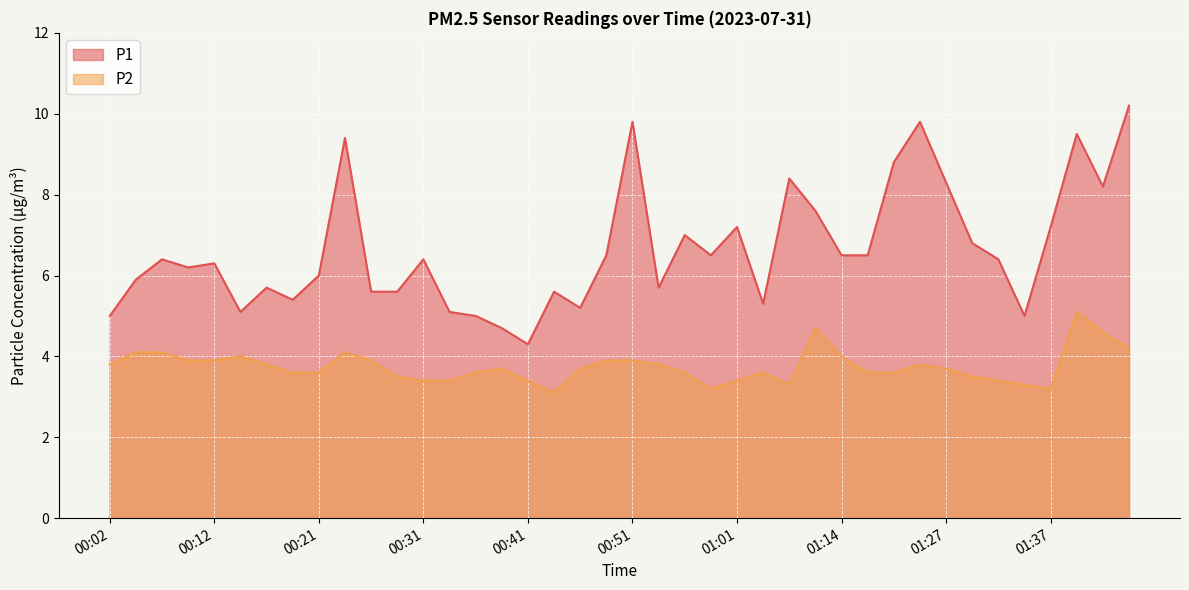

At 01:24, list the series in order from smallest to largest.

P2, P1